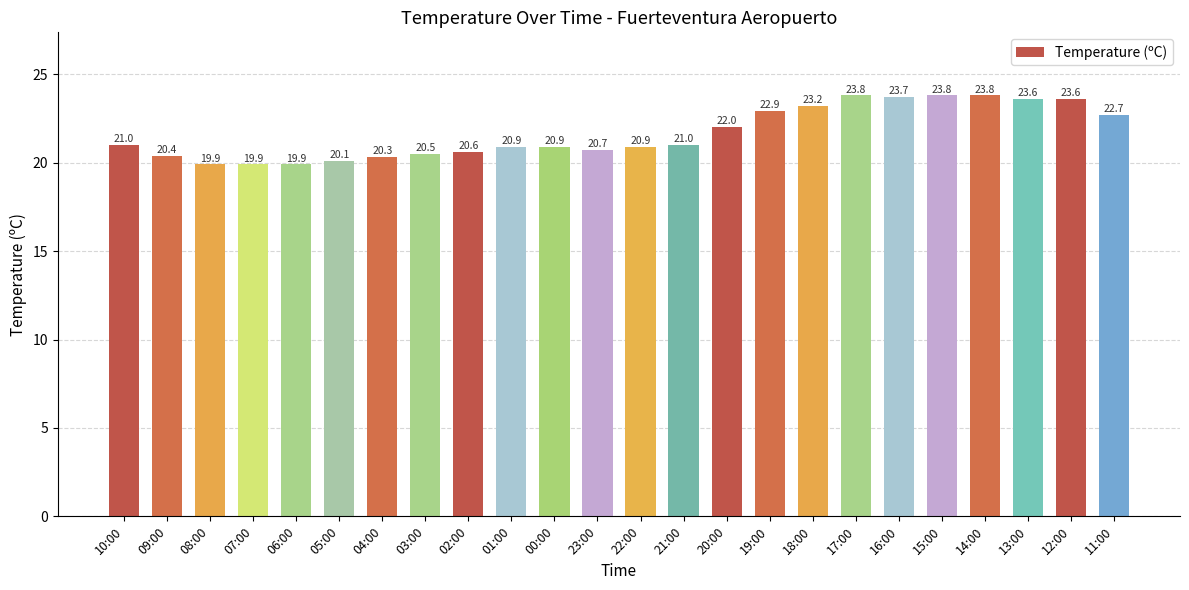

Does the chart contain stacked bars?

No